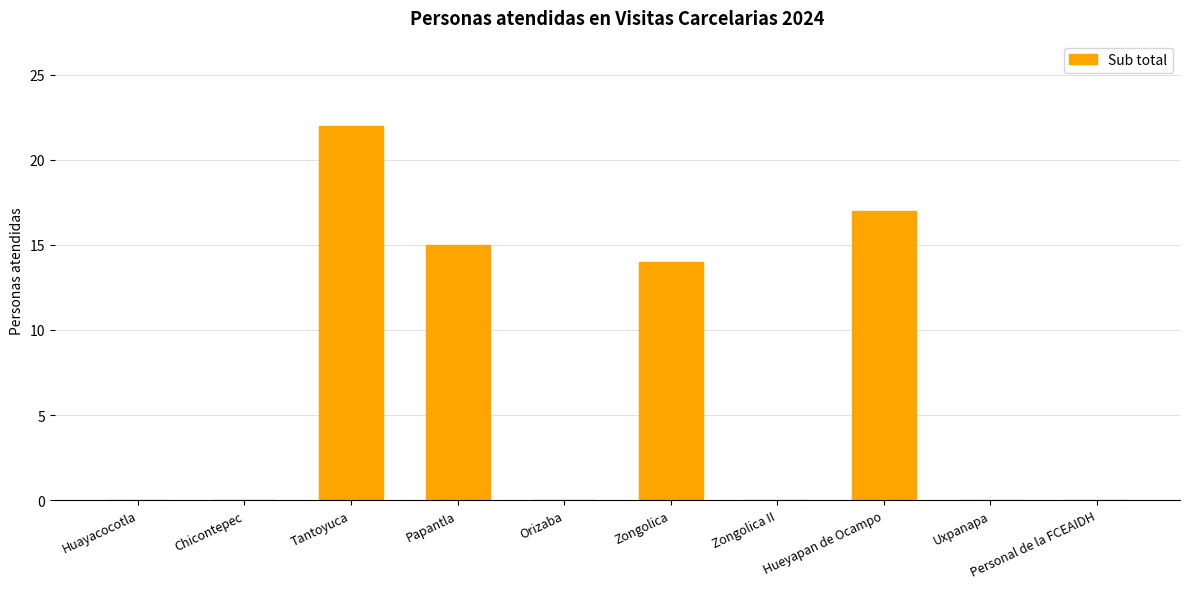

Between Hueyapan de Ocampo and Orizaba, which is larger?

Hueyapan de Ocampo